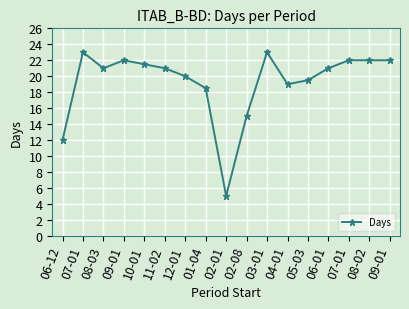

How many interior local peaks (higher than both neighbors) does the data have?

3